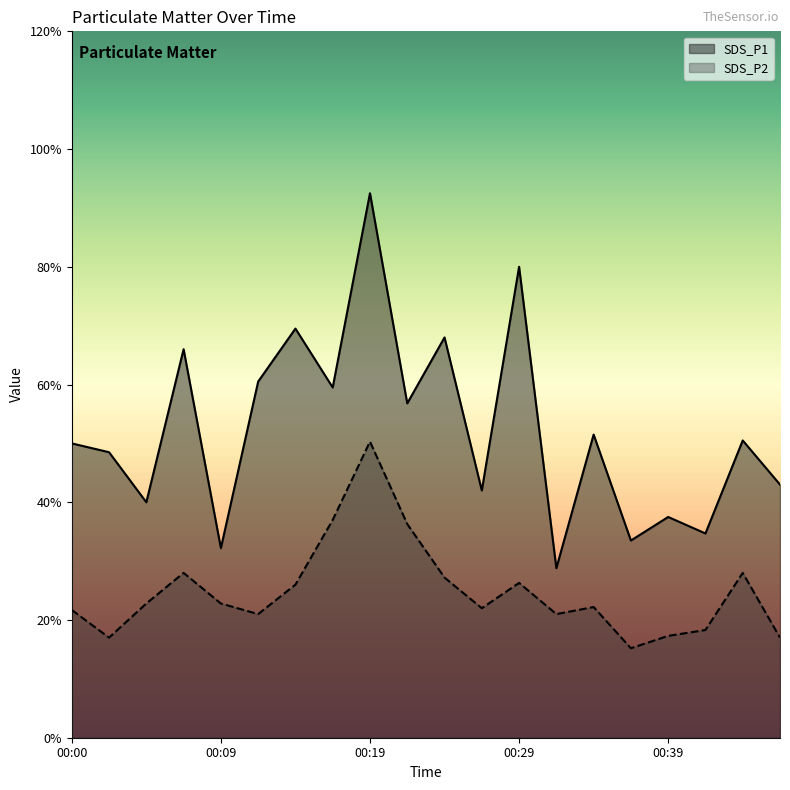

What is the maximum value shown in the chart?

9.2